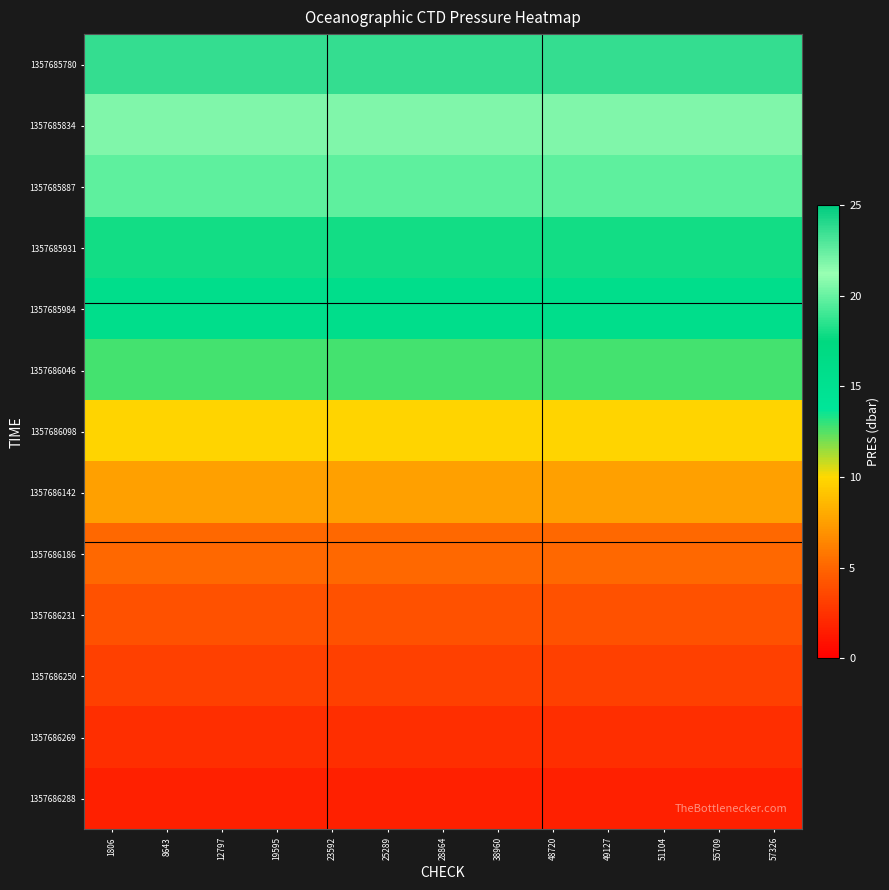

How many distinct data groups are displayed?

13